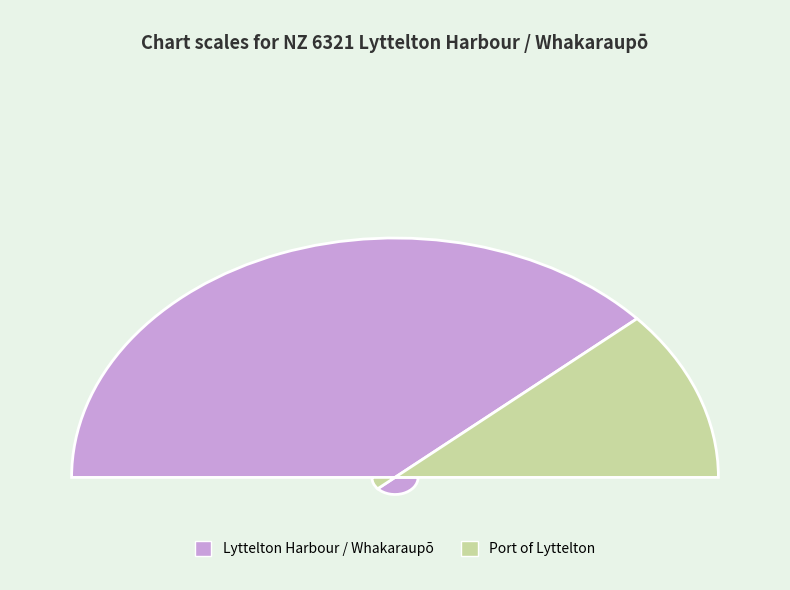

Count the number of slices in the pie.

2